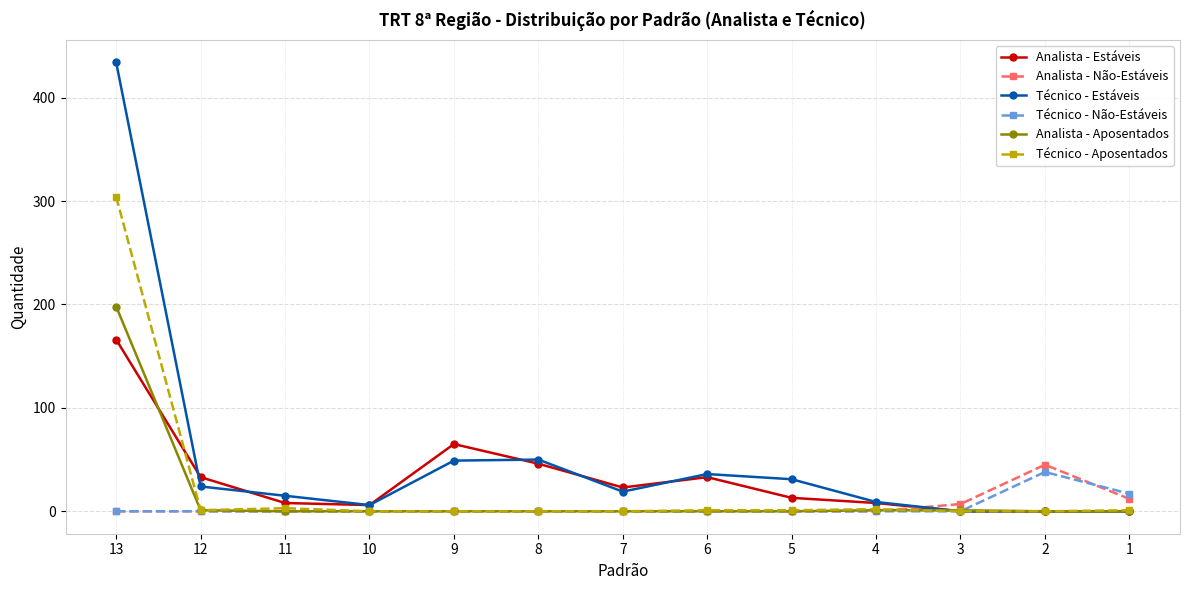

Rank the series by their maximum value, from highest to lowest.

Técnico - Estáveis, Técnico - Aposentados, Analista - Aposentados, Analista - Estáveis, Analista - Não-Estáveis, Técnico - Não-Estáveis